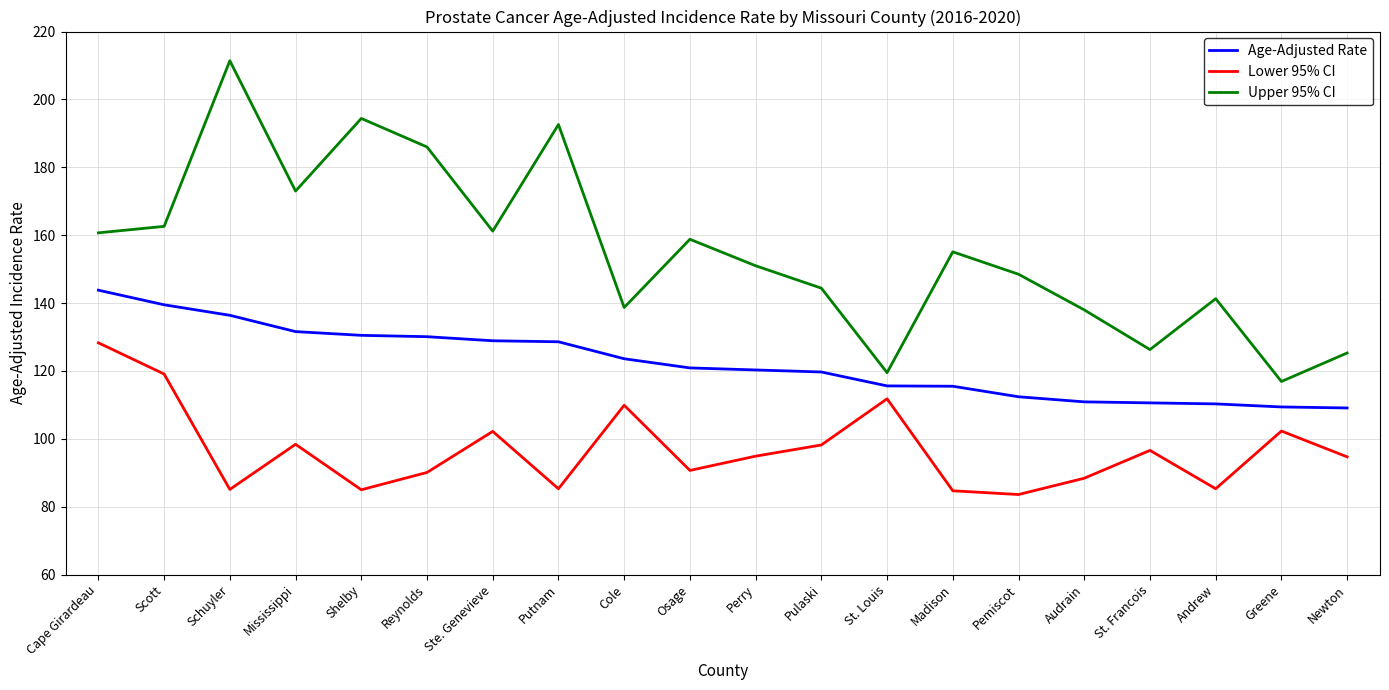

What is the smallest value displayed?

83.6